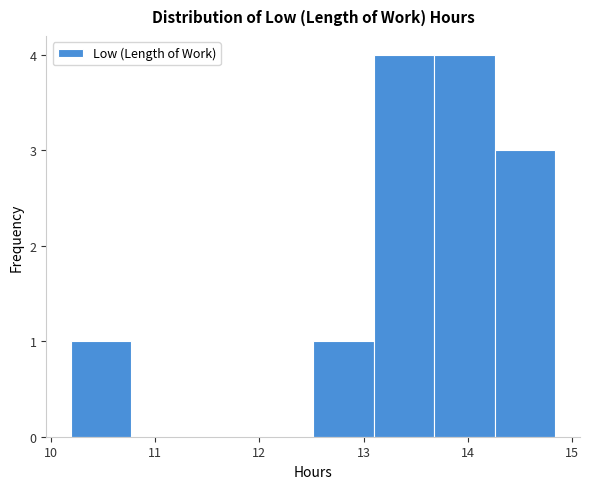

Reading left to right, list every bar in this chart as the range it spans on the x-axis followed by its height. Neither the bar edges nor the heights are printed on the chart, so give them approximately, as read against the axes.

10.2 to 10.8: 1
10.8 to 11.4: 0
11.4 to 11.9: 0
11.9 to 12.5: 0
12.5 to 13.1: 1
13.1 to 13.7: 4
13.7 to 14.3: 4
14.3 to 14.8: 3